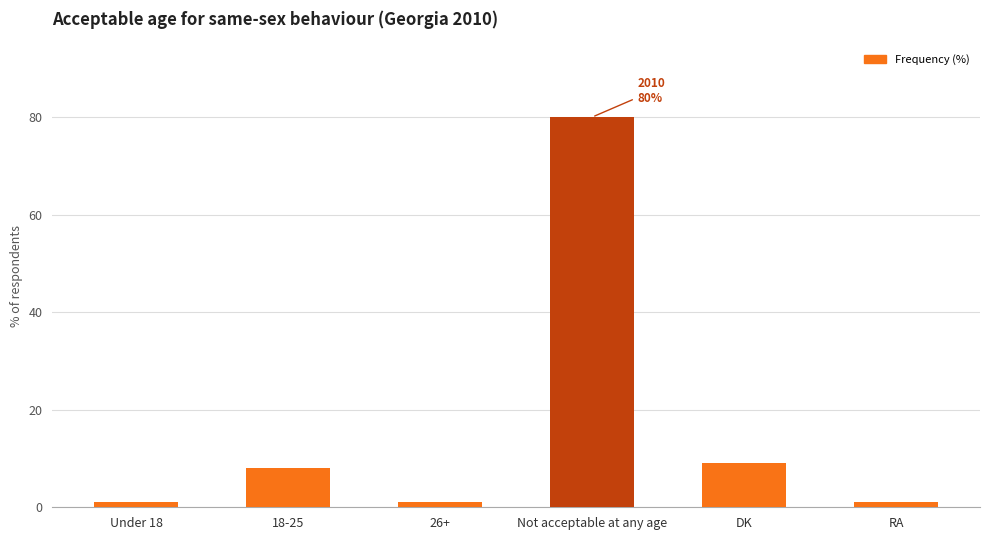

How many distinct data groups are displayed?

1